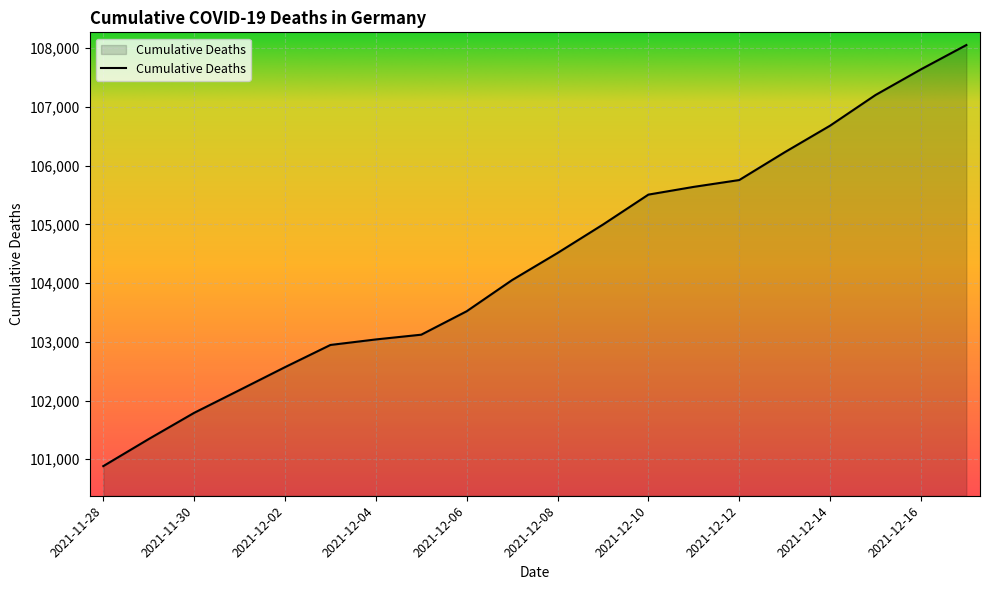

What is the difference between the maximum and minimum values?

7170